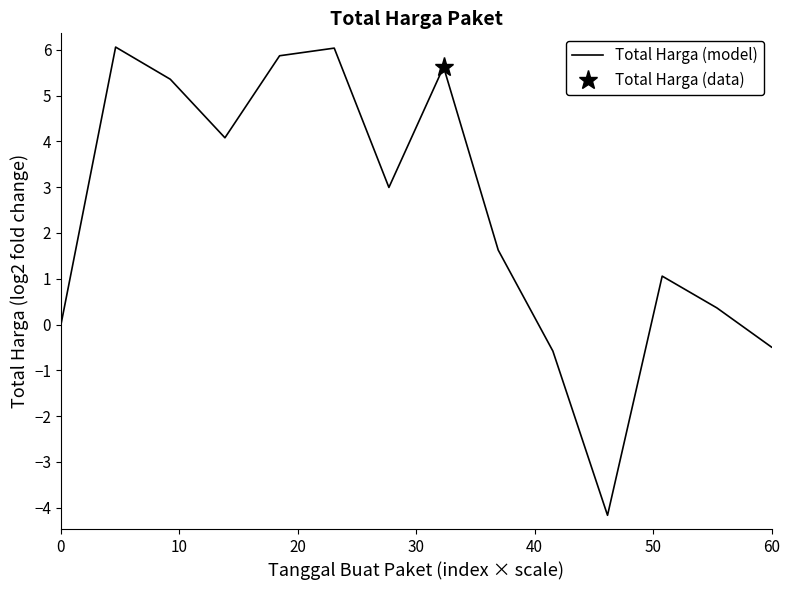

How many points are higher than both their immediate neighbors (excluding endpoints)?

4